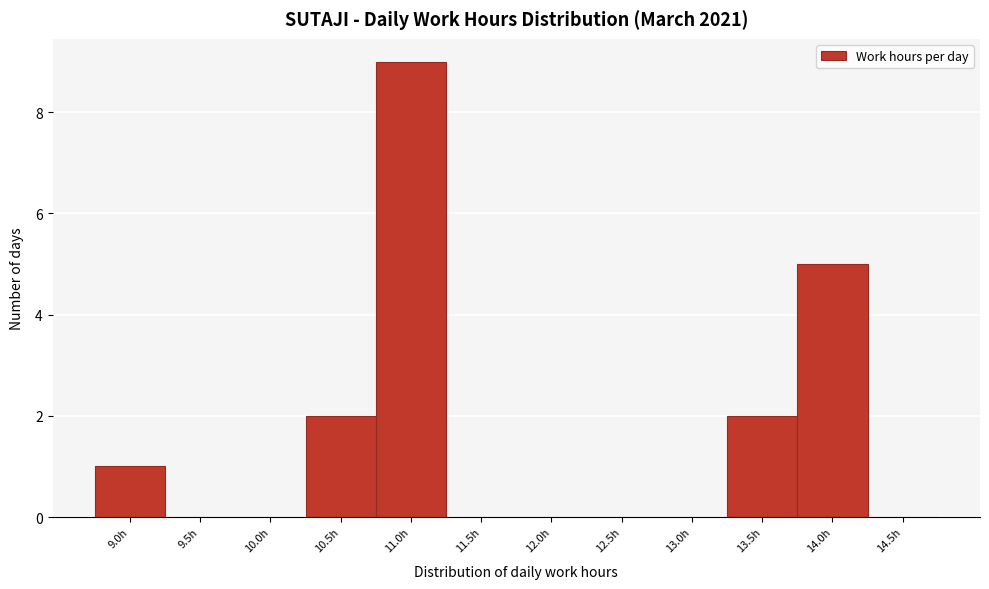

Reading right to left, what are all the values shown in this chart?

14.5h=0	14.0h=5	13.5h=2	13.0h=0	12.5h=0	12.0h=0	11.5h=0	11.0h=9	10.5h=2	10.0h=0	9.5h=0	9.0h=1